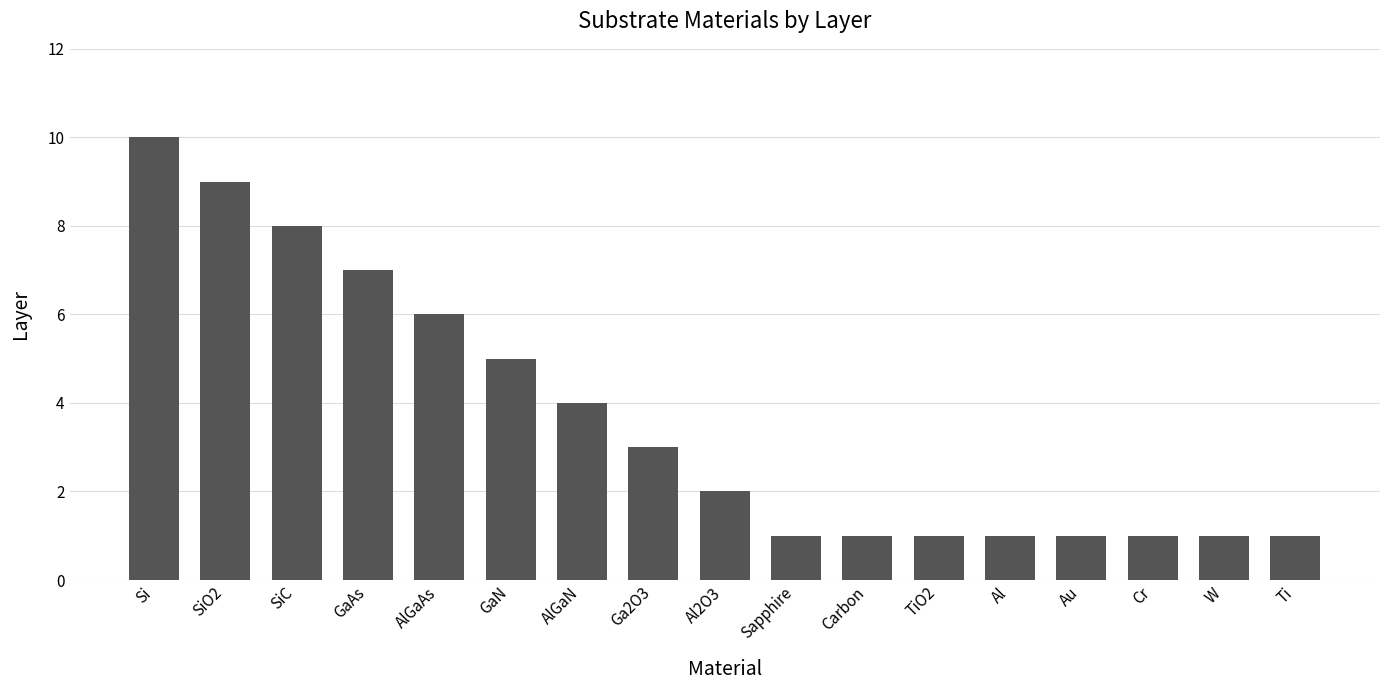

The chart shows a value of 3 at Ga2O3. True or false?

True